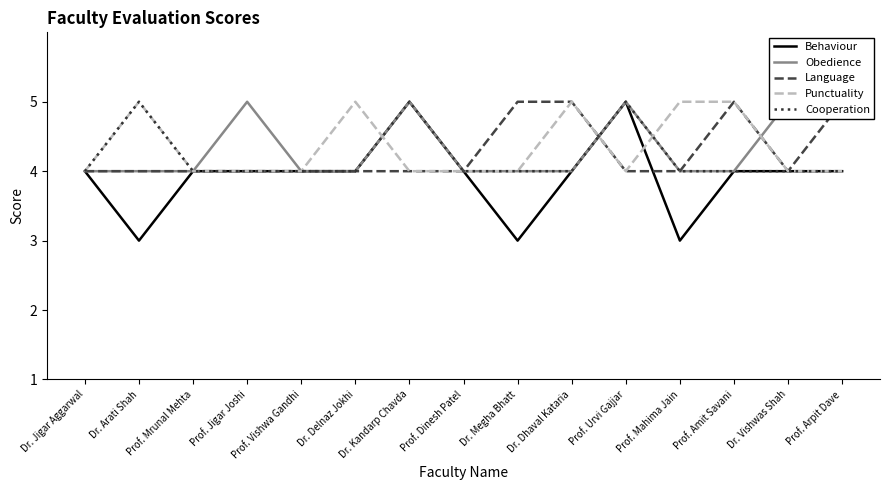

In Obedience, how many points are higher than both neighbors (excluding endpoints)?

3